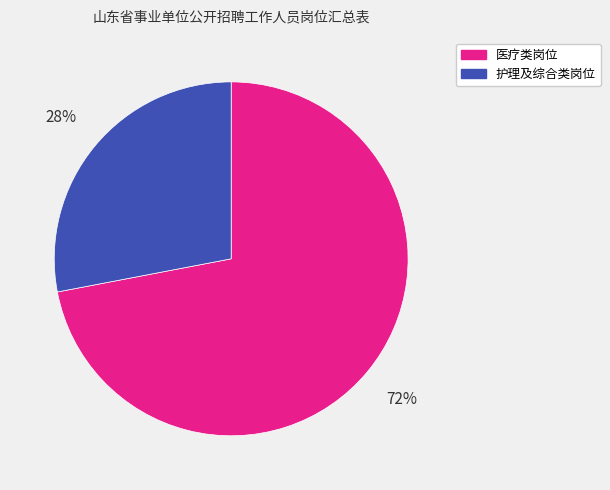

Is the sum of 护理及综合类岗位 and 医疗类岗位 greater than half?

Yes